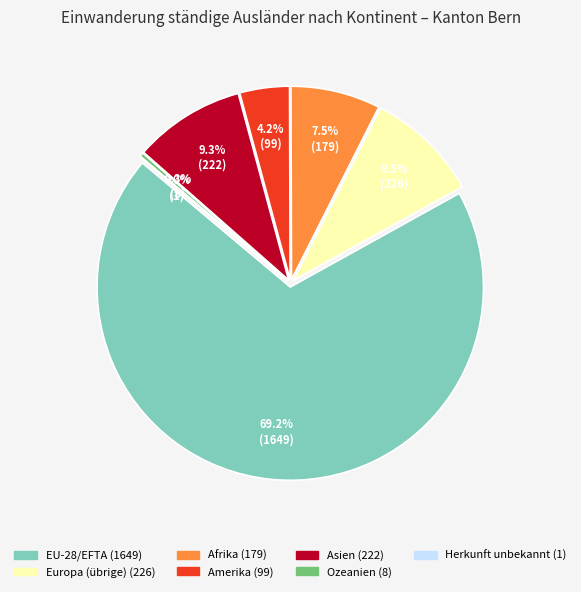

True or false: Europa (übrige) accounts for 9% of the total.

True